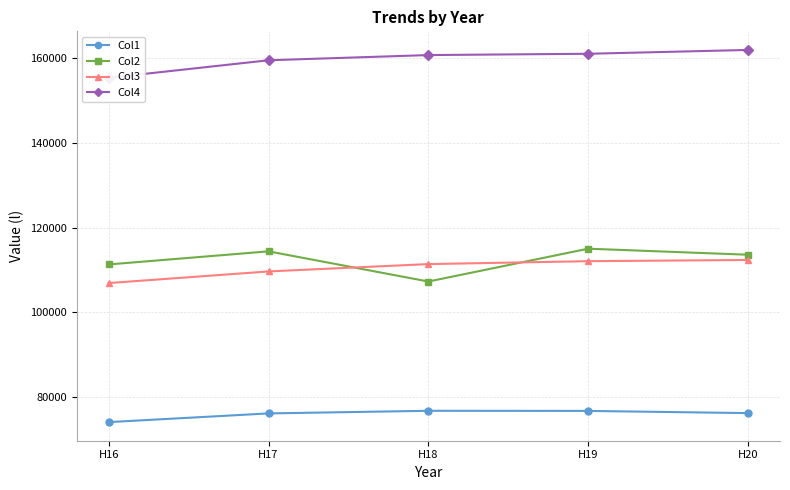

Count the number of categories in the chart.

5